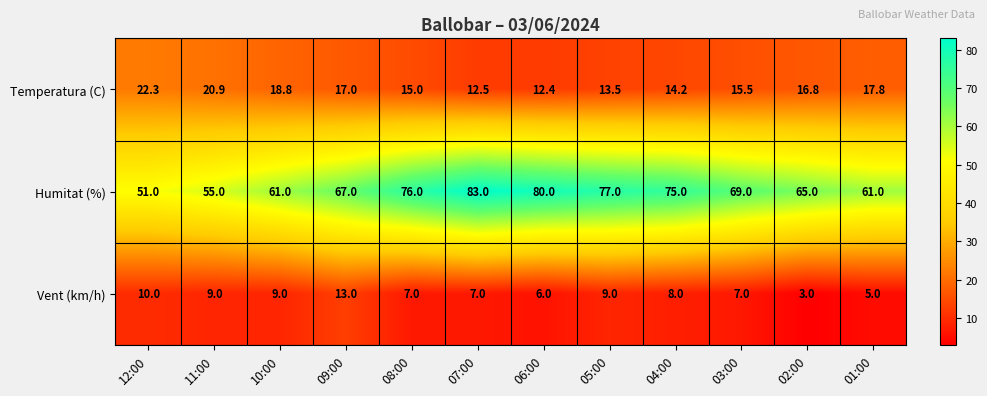

Count the number of data series in this chart.

3